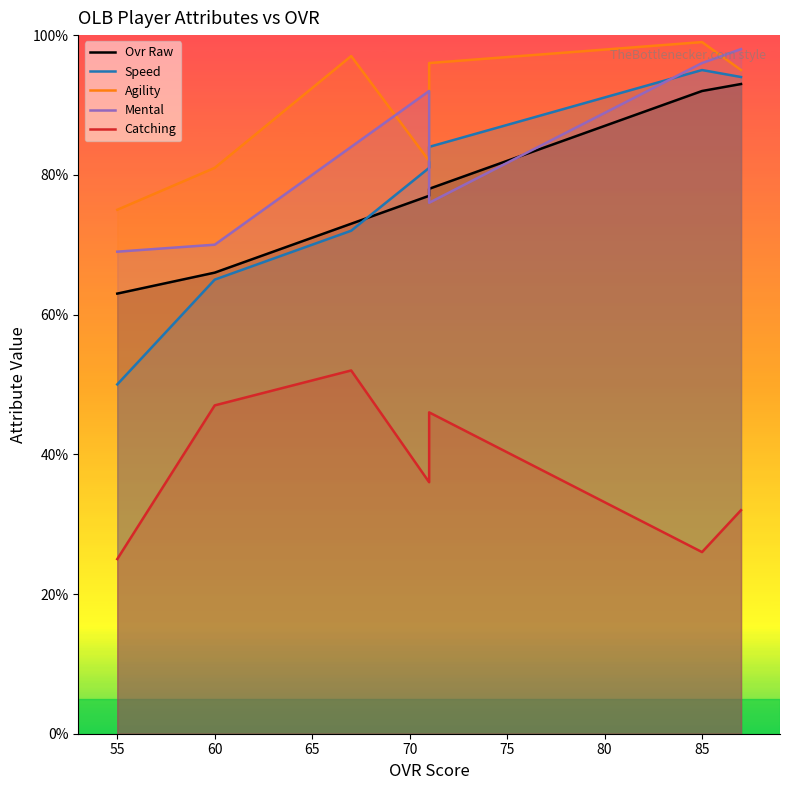

How many values in the Ovr Raw series exceed 77?

3